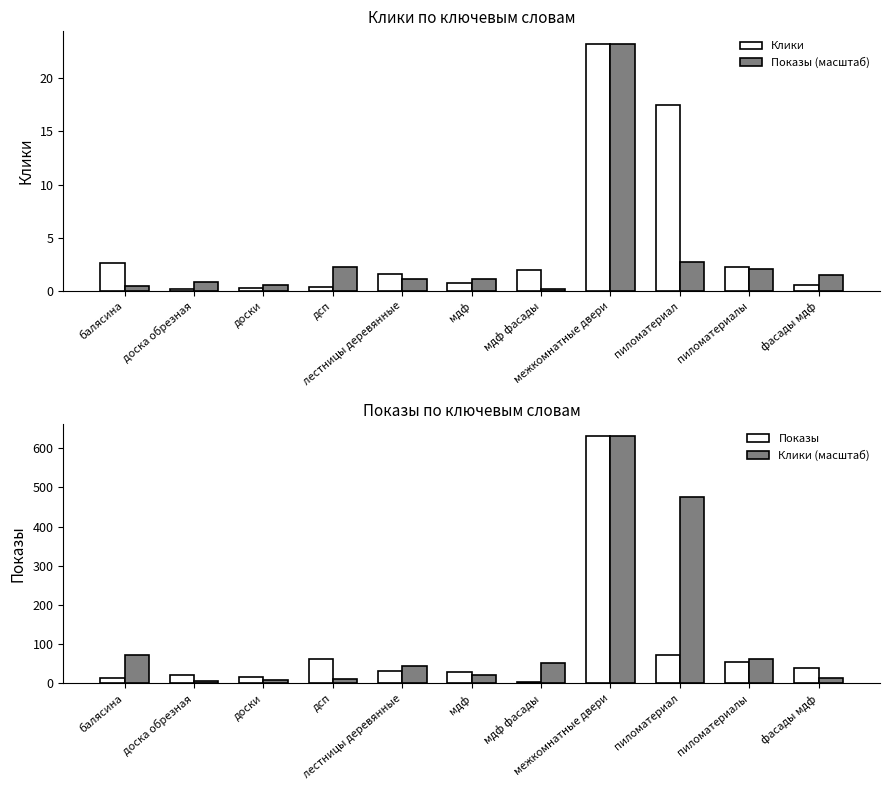

What is the average value of the Показы series?

88.7